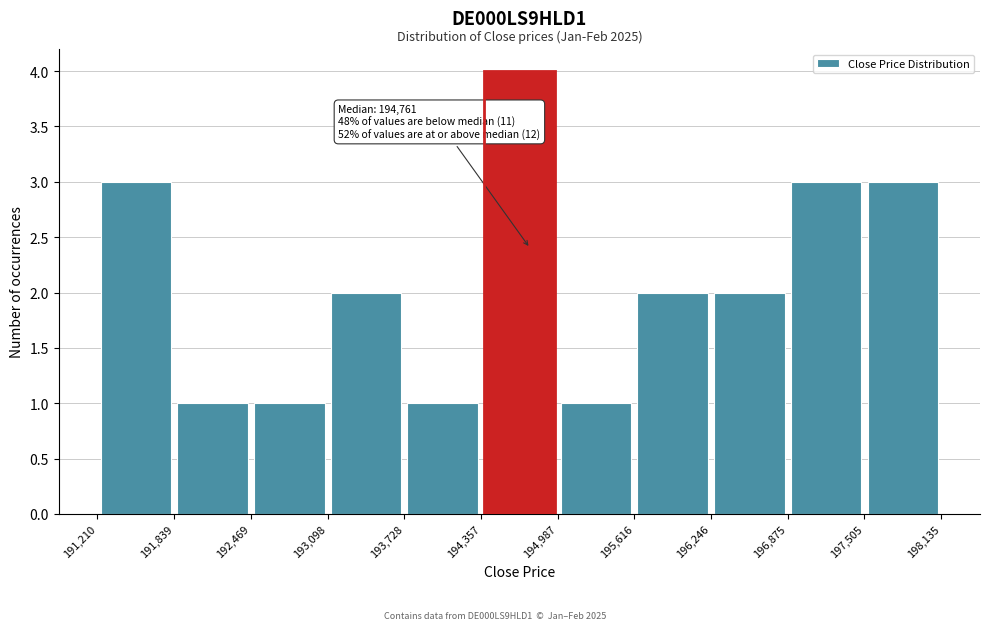

Over which range of the x-axis is the bar tallest?

194,357 to 194,987